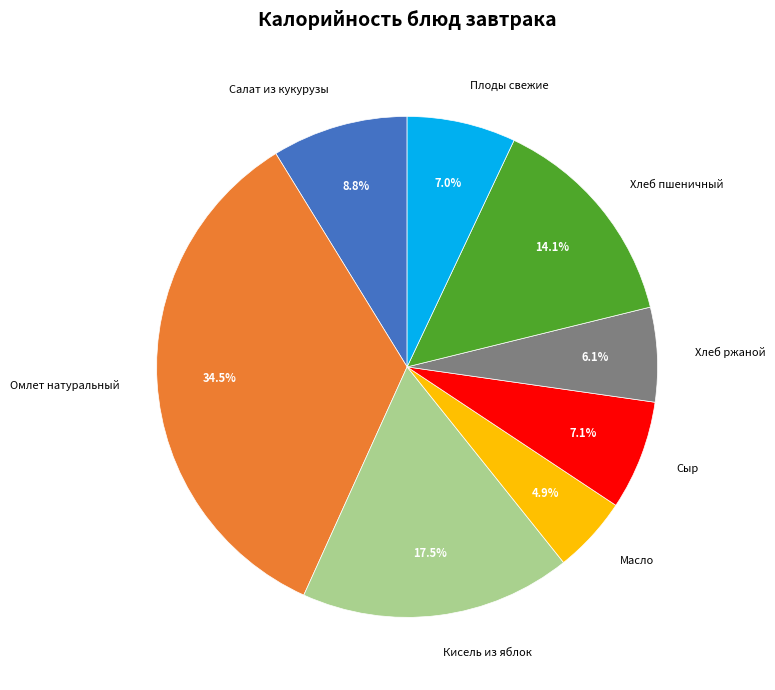

Is there a majority slice in this chart?

No